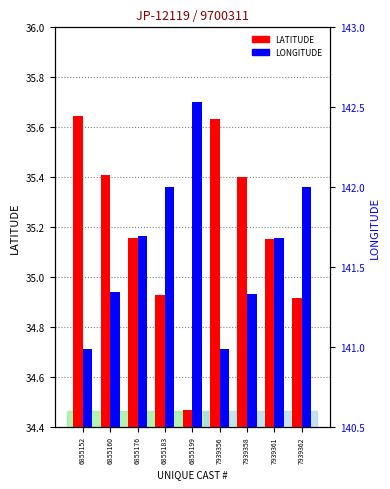

Are the bars grouped side by side (vs. stacked)?

Yes